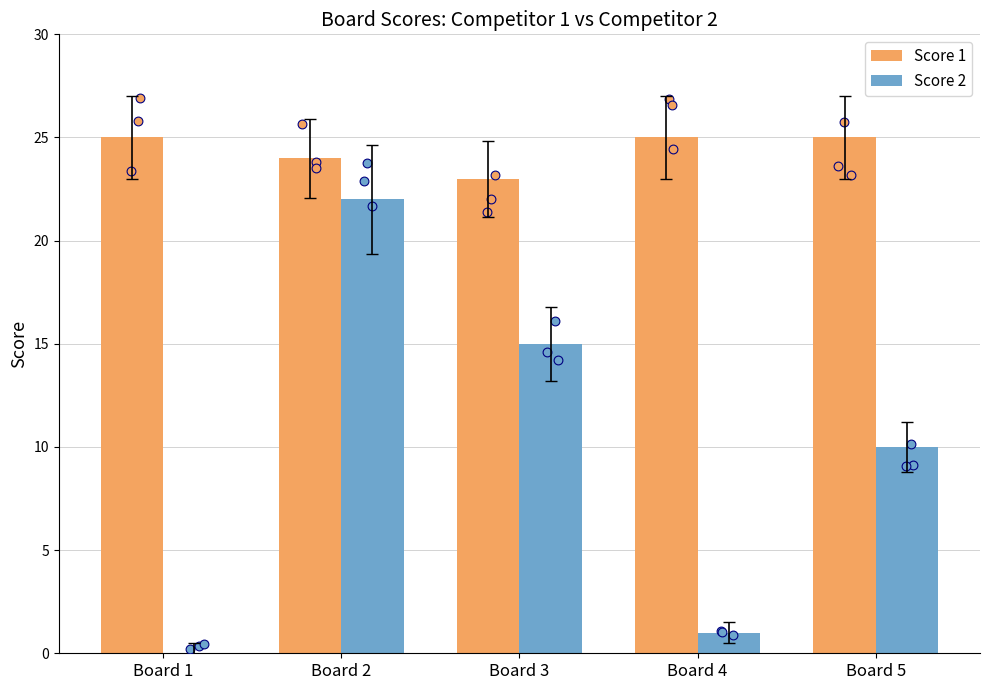

What are all the series names shown in the legend?

Score 1, Score 2